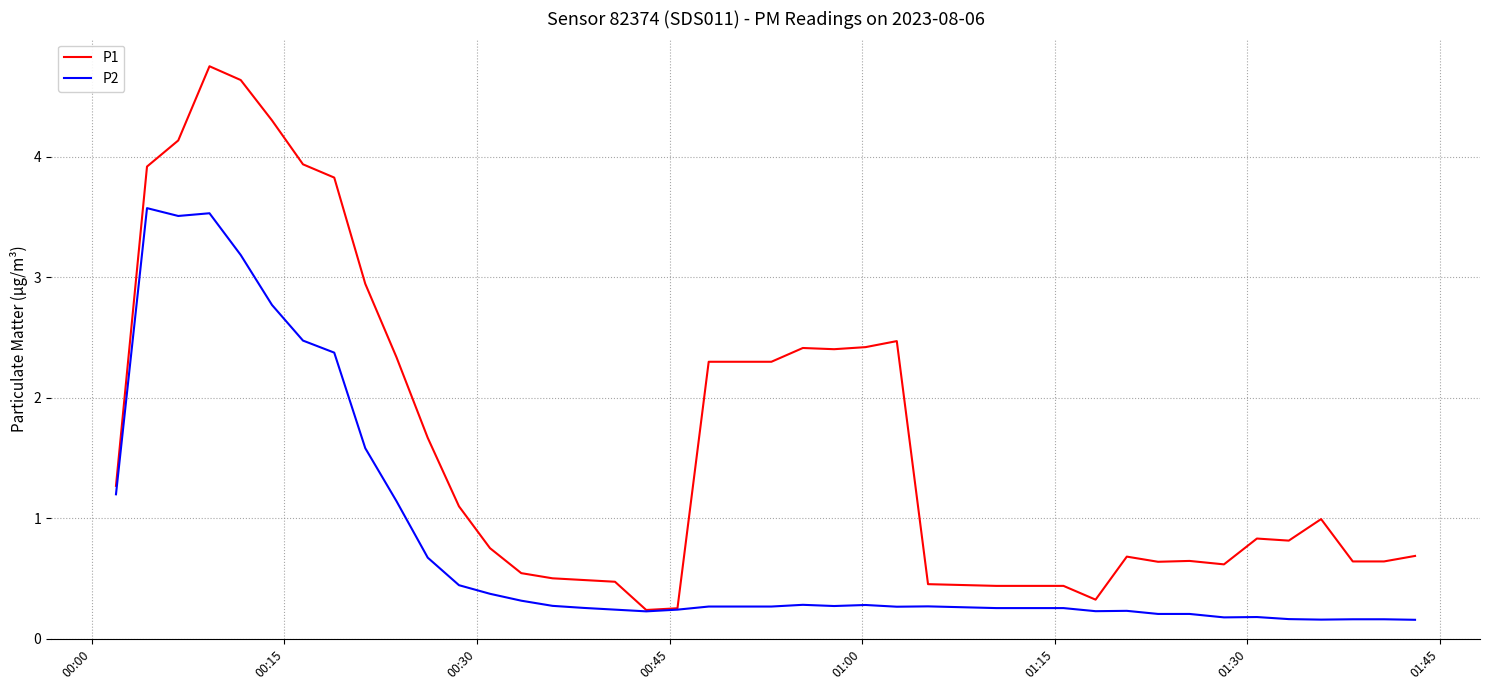

What is the highest value of the P1 series?

4.8